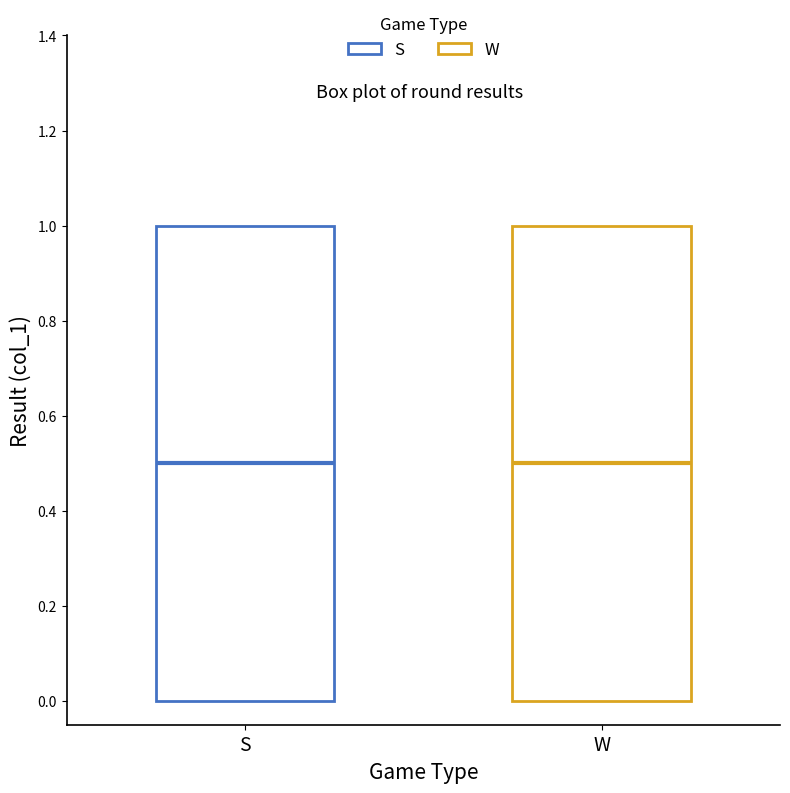

Where is the lower edge of the box for W on the y-axis? The values are not printed on the chart, so give them approximately, as read against the axis.

0.0